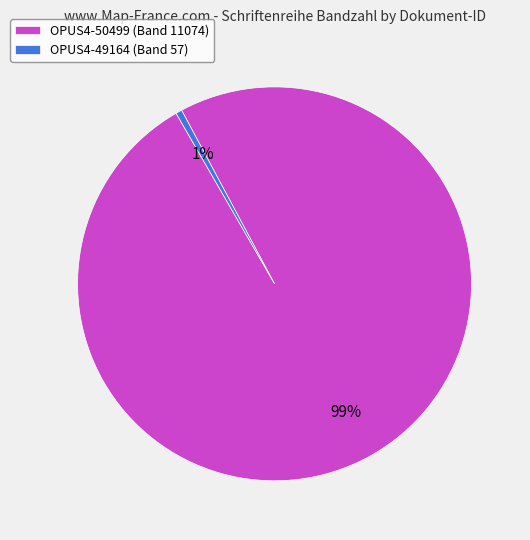

Rank the categories by value from lowest to highest.

OPUS4-49164, OPUS4-50499